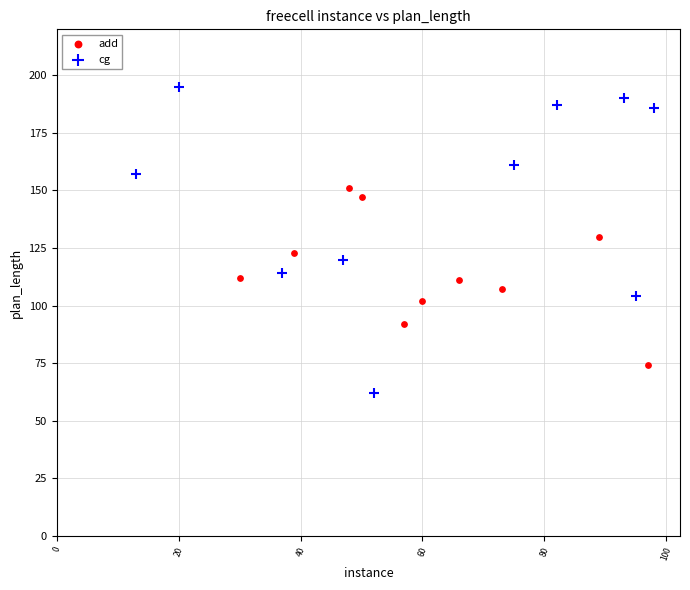

Which series has the widest spread of Y values?

cg